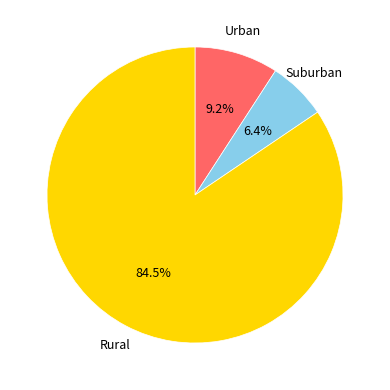

Is there a majority slice in this chart?

Yes